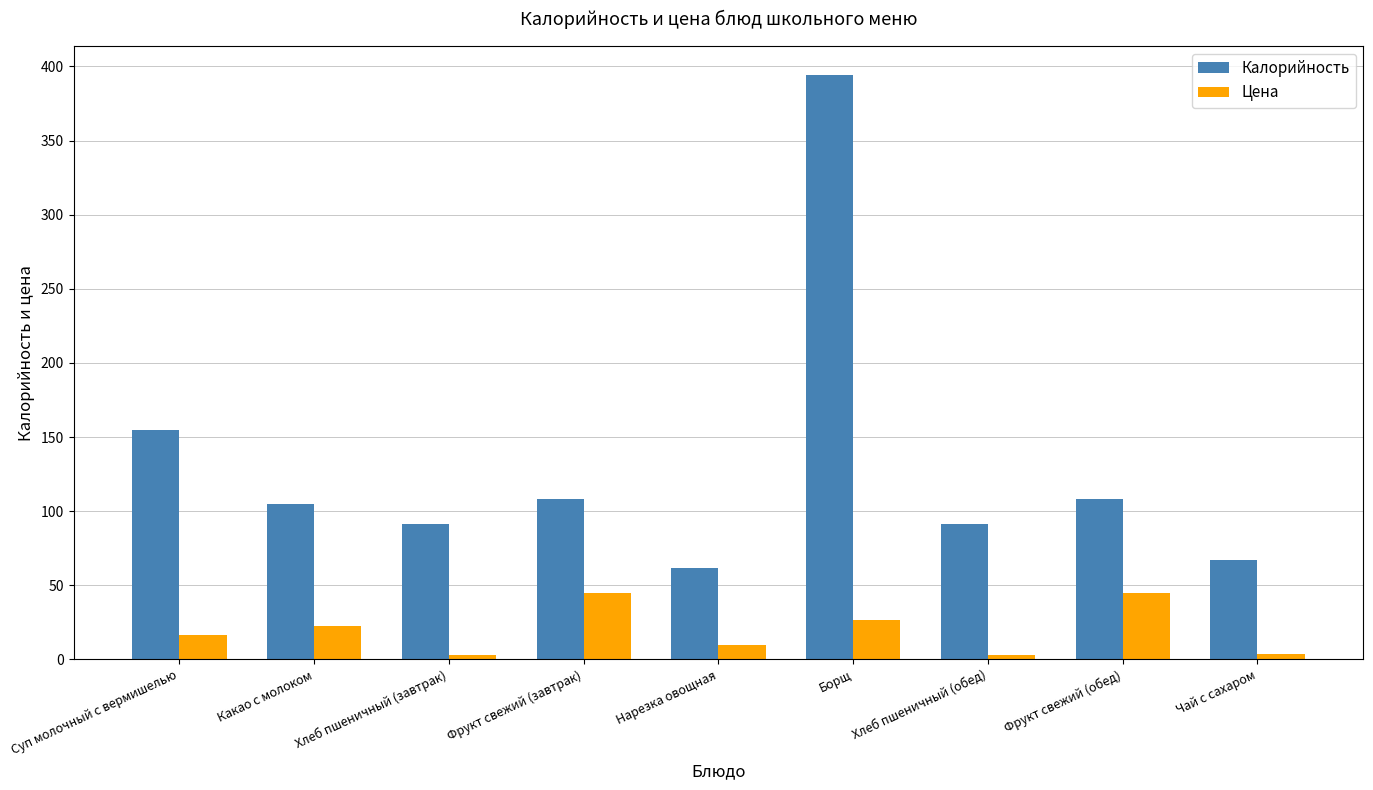

The value of Цена at Чай с сахаром is 3.6. True or false?

True